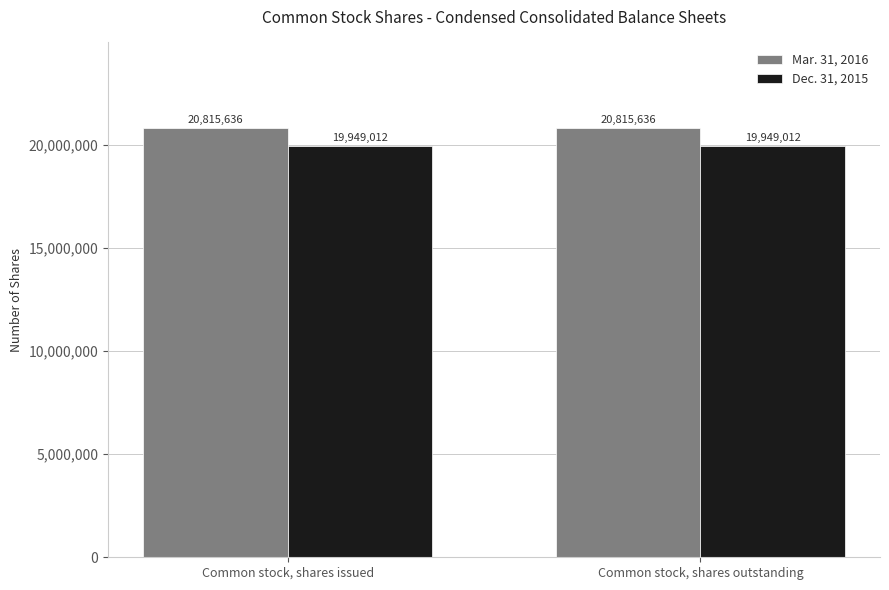

Are the bars horizontal?

No